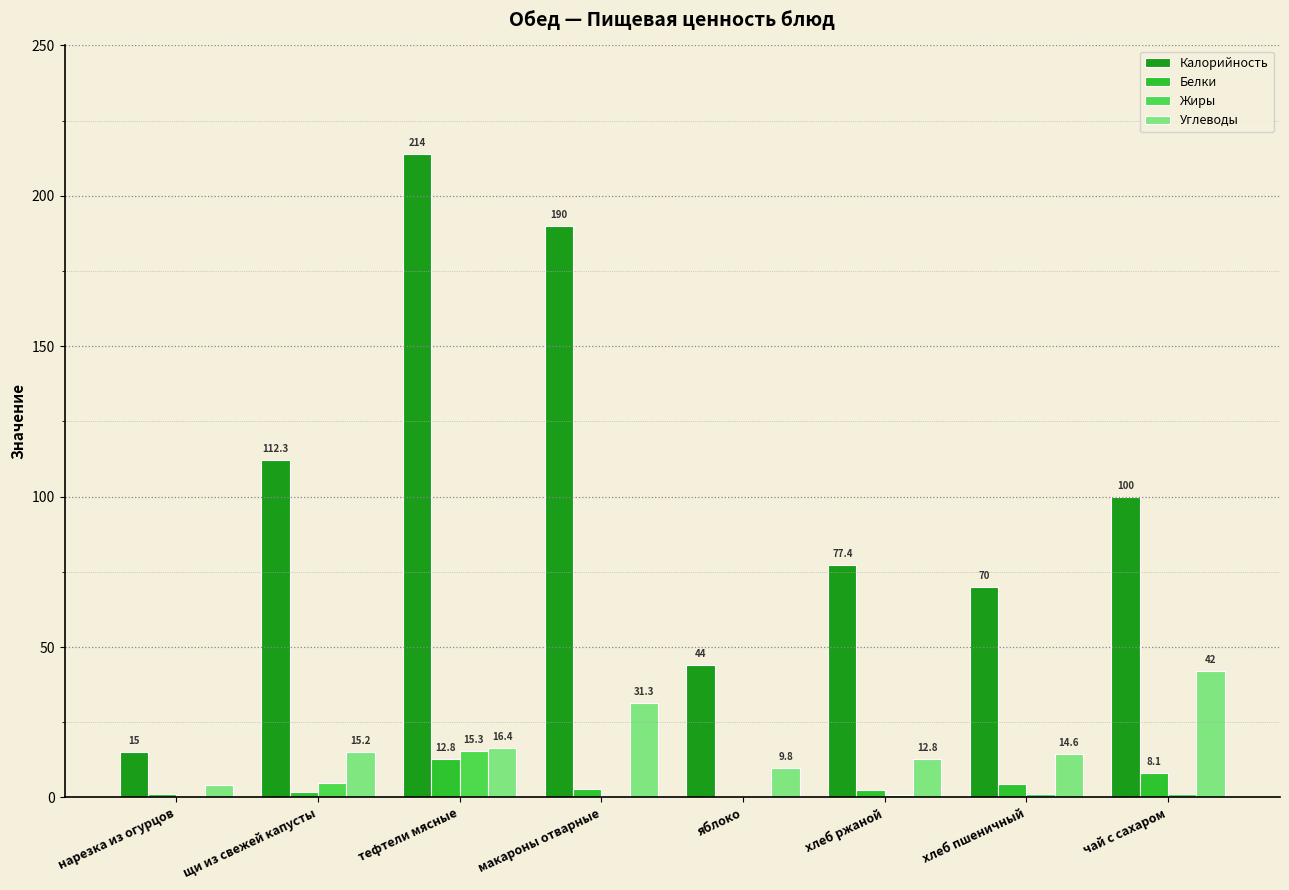

At which category is the sum across all series the highest?

тефтели мясные